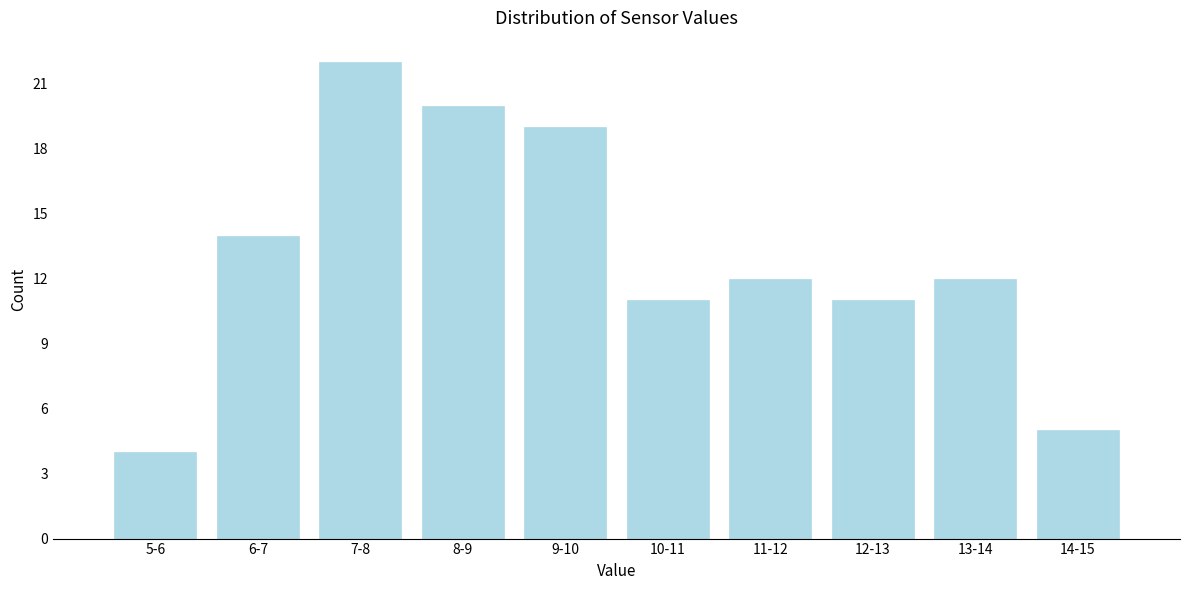

Reading left to right, list all the values displayed in this chart.

5-6=4	6-7=14	7-8=22	8-9=20	9-10=19	10-11=11	11-12=12	12-13=11	13-14=12	14-15=5